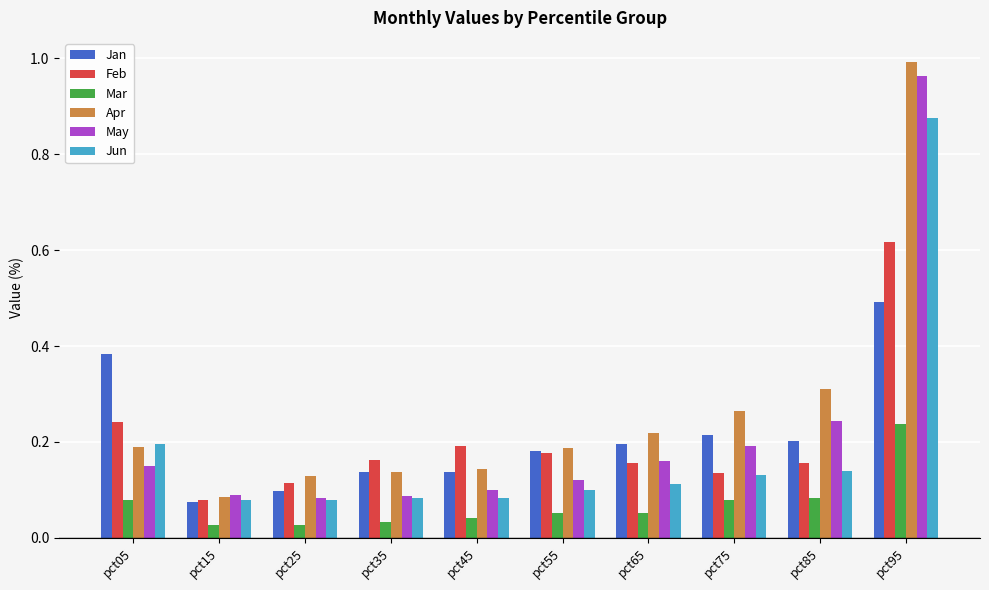

Which category has the highest value across all series?

pct95